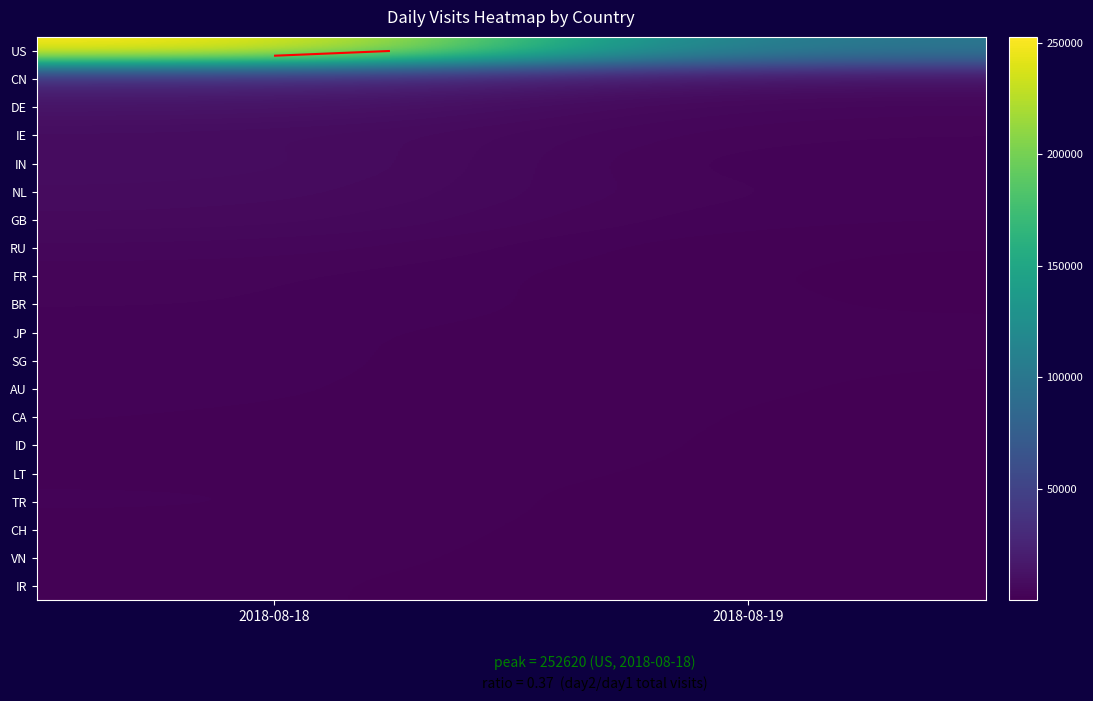

What is the approximate value of US at 2018-08-19, to the nearest 100?

97500